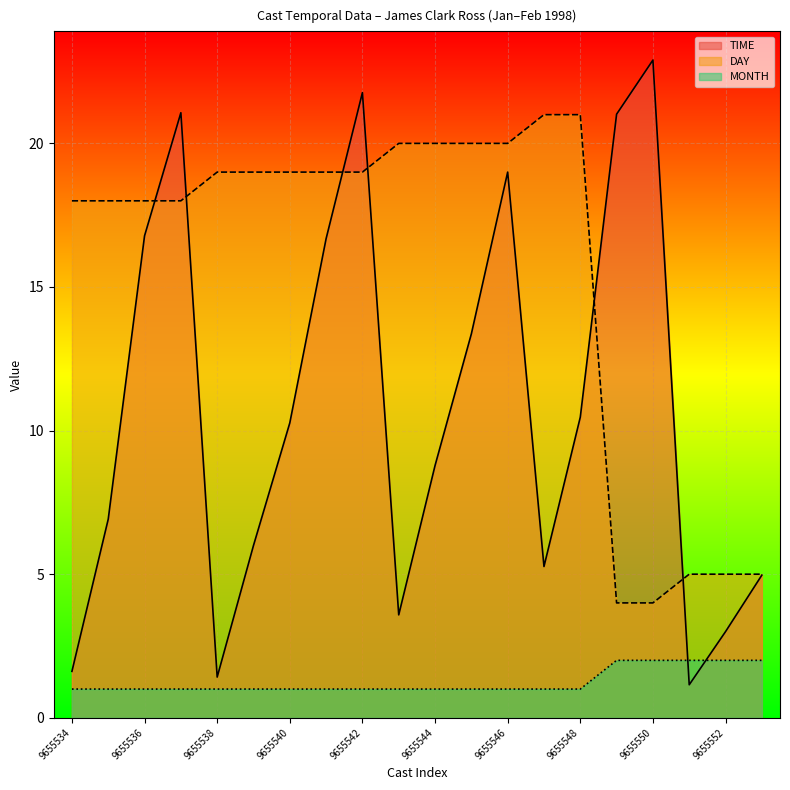

What is the sum of all MONTH values?

25.0